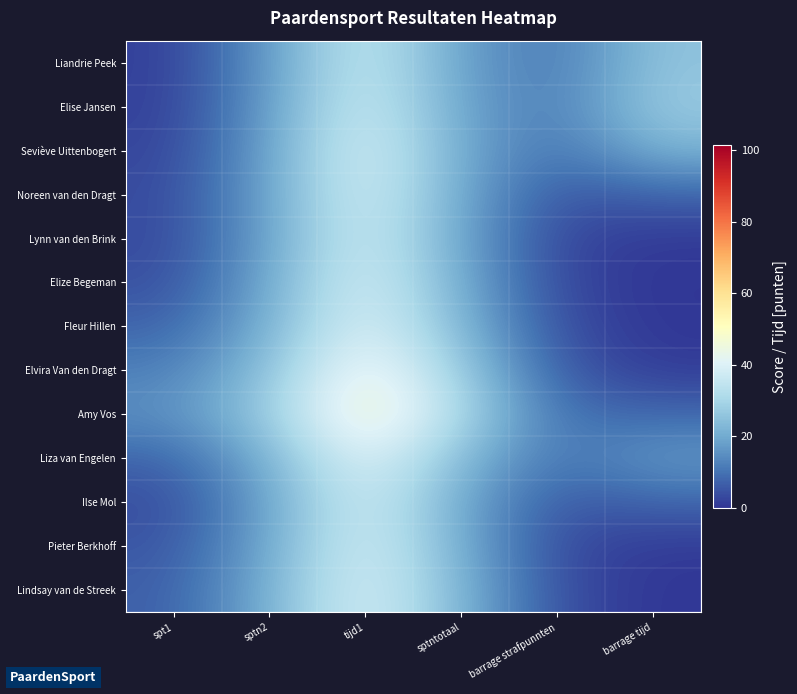

Reading right to left, what are all the values shown in this chart?

Liandrie Peek: barrage tijd=25.7	barrage strafpunnten=10.5	sptntotaal=17.8	tijd1=37.1	sptn2=17.0	spt1=1.7
Elise Jansen: barrage tijd=27.4	barrage strafpunnten=11.1	sptntotaal=18.4	tijd1=38.3	sptn2=17.5	spt1=1.8
Seviève Uittenbogert: barrage tijd=22.2	barrage strafpunnten=9.6	sptntotaal=19.6	tijd1=40.4	sptn2=18.7	spt1=2.5
Noreen van den Dragt: barrage tijd=7.6	barrage strafpunnten=5.0	sptntotaal=19.5	tijd1=39.7	sptn2=18.8	spt1=3.4
Lynn van den Brink: barrage tijd=0.8	barrage strafpunnten=2.8	sptntotaal=19.0	tijd1=38.6	sptn2=18.8	spt1=3.2
Elize Begeman: barrage tijd=0.2	barrage strafpunnten=3.0	sptntotaal=20.4	tijd1=40.2	sptn2=19.9	spt1=4.2
Fleur Hillen: barrage tijd=0.3	barrage strafpunnten=4.1	sptntotaal=22.8	tijd1=41.6	sptn2=21.4	spt1=7.4
Elvira Van den Dragt: barrage tijd=1.2	barrage strafpunnten=6.1	sptntotaal=27.9	tijd1=47.0	sptn2=25.1	spt1=12.1
Amy Vos: barrage tijd=8.2	barrage strafpunnten=9.6	sptntotaal=31.6	tijd1=50.9	sptn2=27.7	spt1=15.1
Liza van Engelen: barrage tijd=17.0	barrage strafpunnten=9.8	sptntotaal=23.6	tijd1=42.6	sptn2=21.6	spt1=7.5
Ilse Mol: barrage tijd=7.8	barrage strafpunnten=5.3	sptntotaal=19.6	tijd1=39.1	sptn2=18.9	spt1=3.6
Pieter Berkhoff: barrage tijd=0.9	barrage strafpunnten=3.4	sptntotaal=20.7	tijd1=39.9	sptn2=19.8	spt1=5.2
Lindsay van de Streek: barrage tijd=0.3	barrage strafpunnten=4.1	sptntotaal=22.3	tijd1=40.7	sptn2=21.2	spt1=6.7